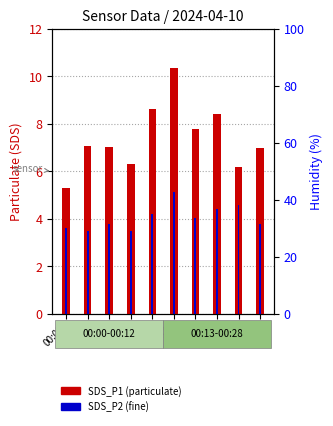

Which series changed the most between 00:00 and 00:03?

SDS_P1